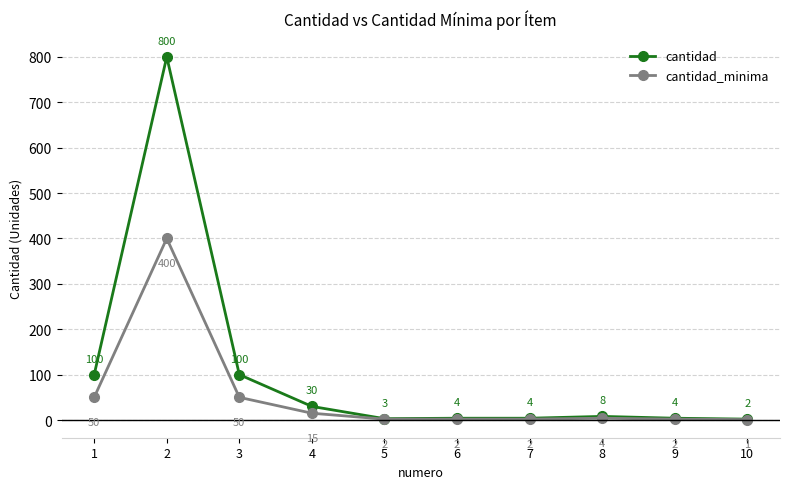

Rank the series by their average value, from highest to lowest.

cantidad, cantidad_minima